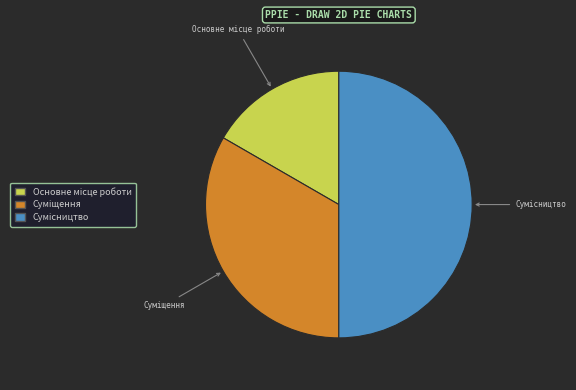

What is the total percentage of Основне місце роботи and Суміщення?

50.0%